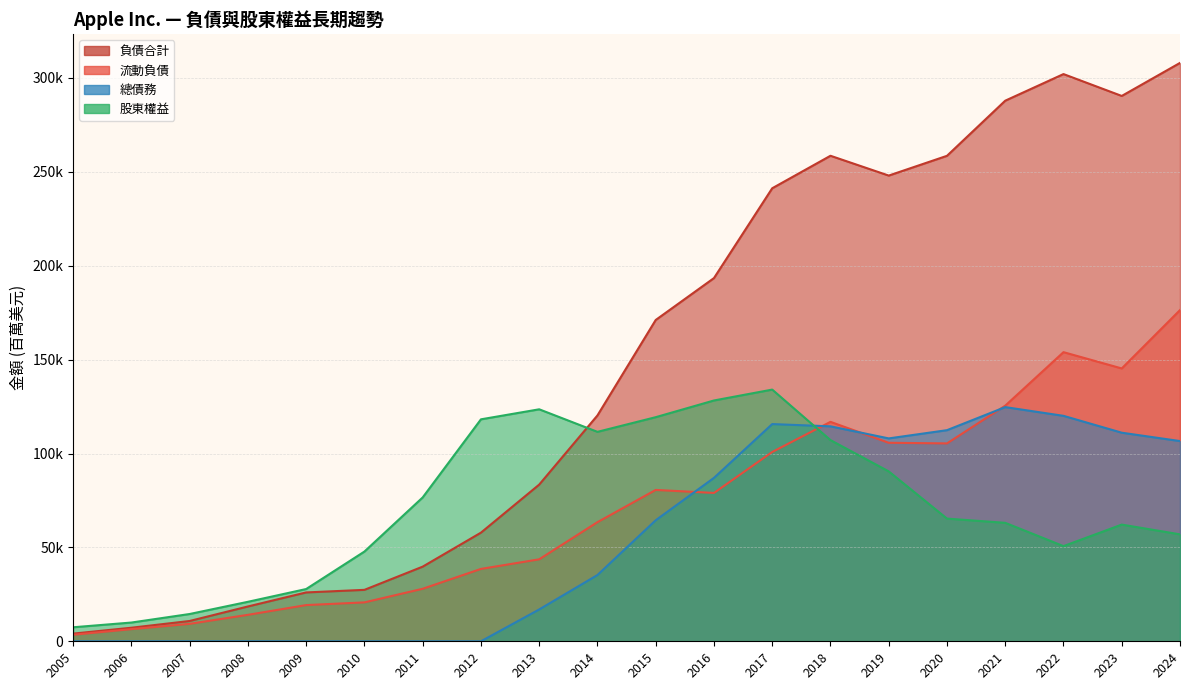

Does the chart have visible grid lines?

Yes